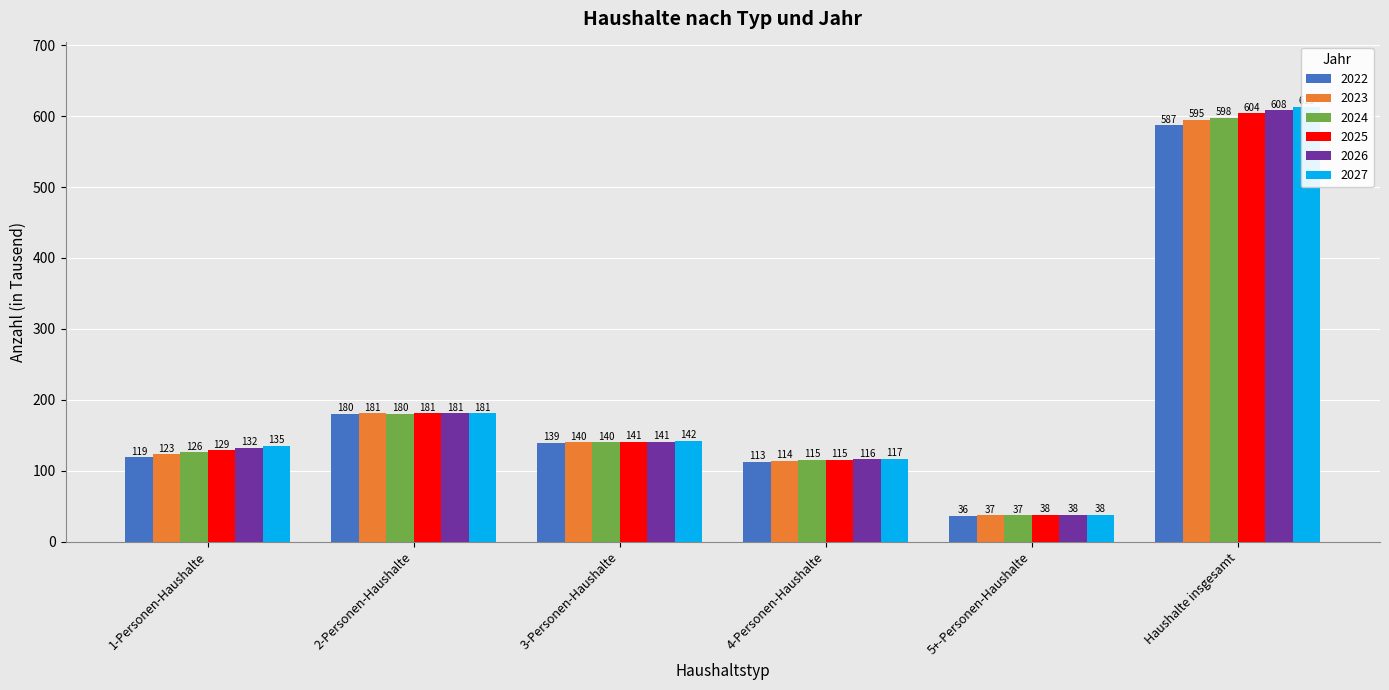

Reading left to right, transcribe all the data shown in this chart.

2022: 119	180	139	113	36	587
2023: 123	181	140	114	37	595
2024: 126	180	140	115	37	598
2025: 129	181	141	115	38	604
2026: 132	181	141	116	38	608
2027: 135	181	142	117	38	613